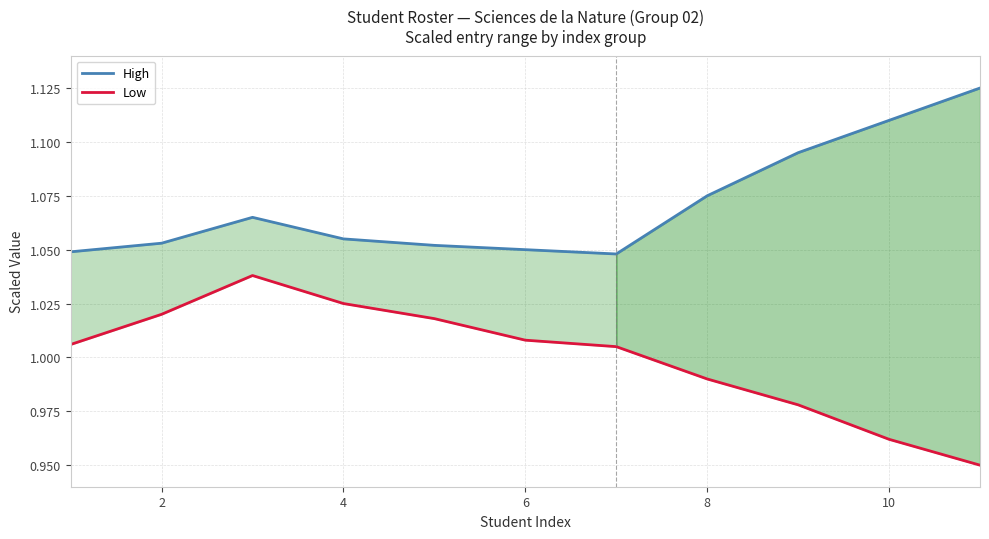

True or false: Low and High cross at least once.

False